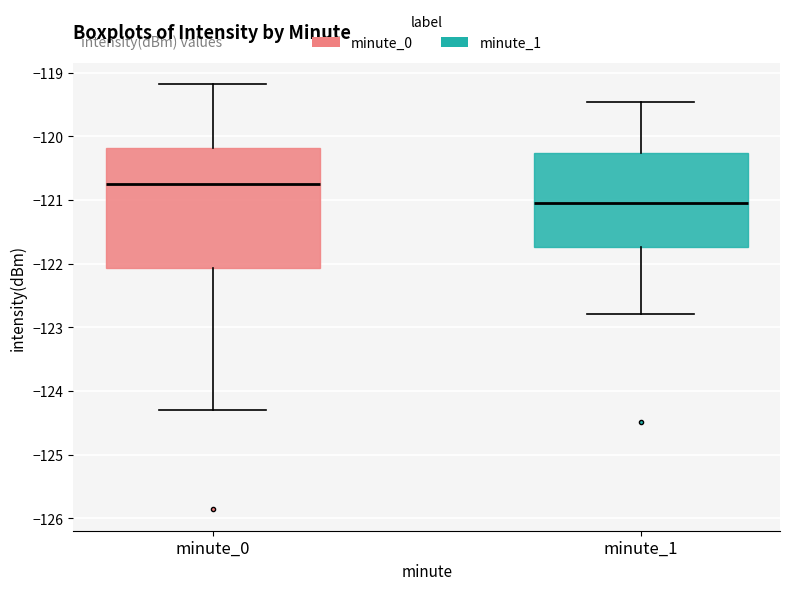

Which box is the tallest, from its lower edge to its upper edge?

minute_0